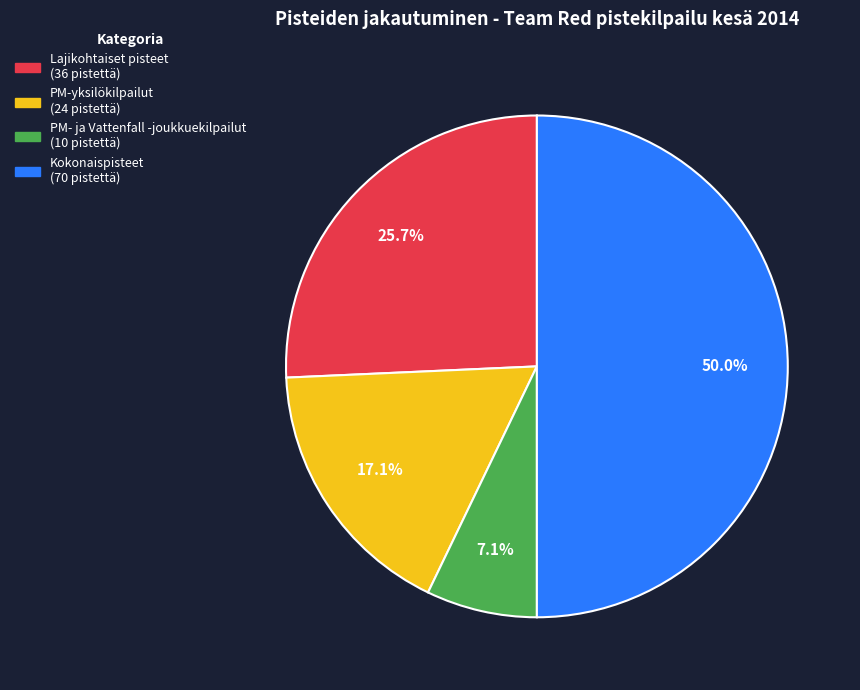

Count the number of slices in the pie.

4